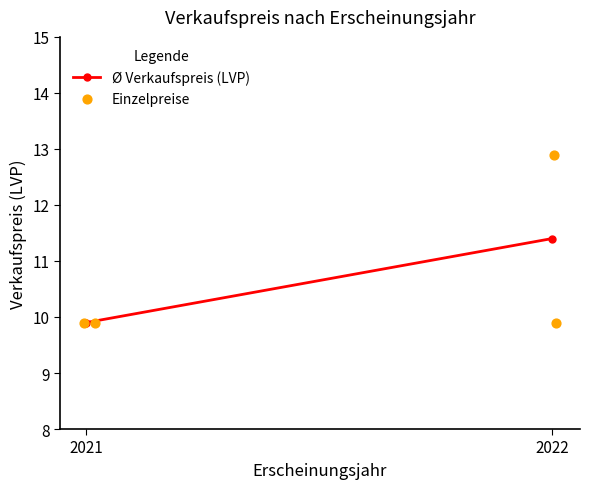

What is the average Y value?

10.7